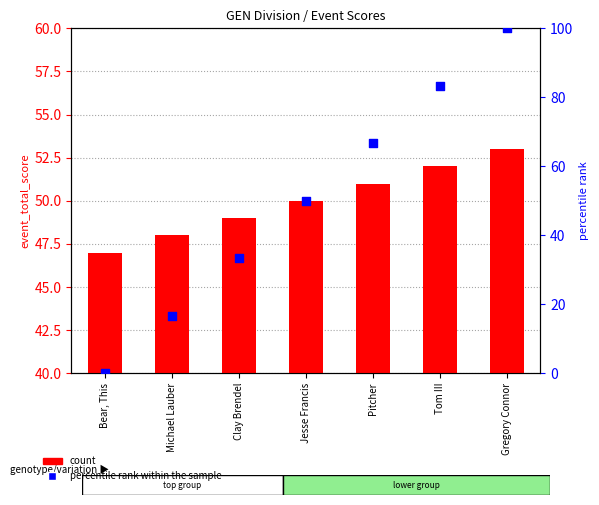

Which series has the largest Y range (max minus min)?

percentile rank within the sample